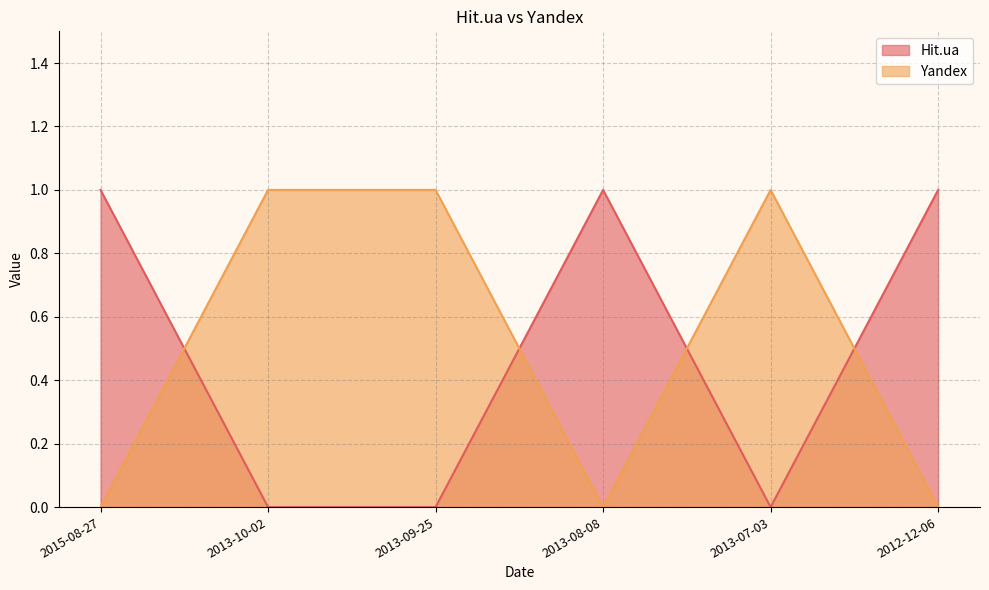

How many times do Hit.ua and Yandex cross each other?

4